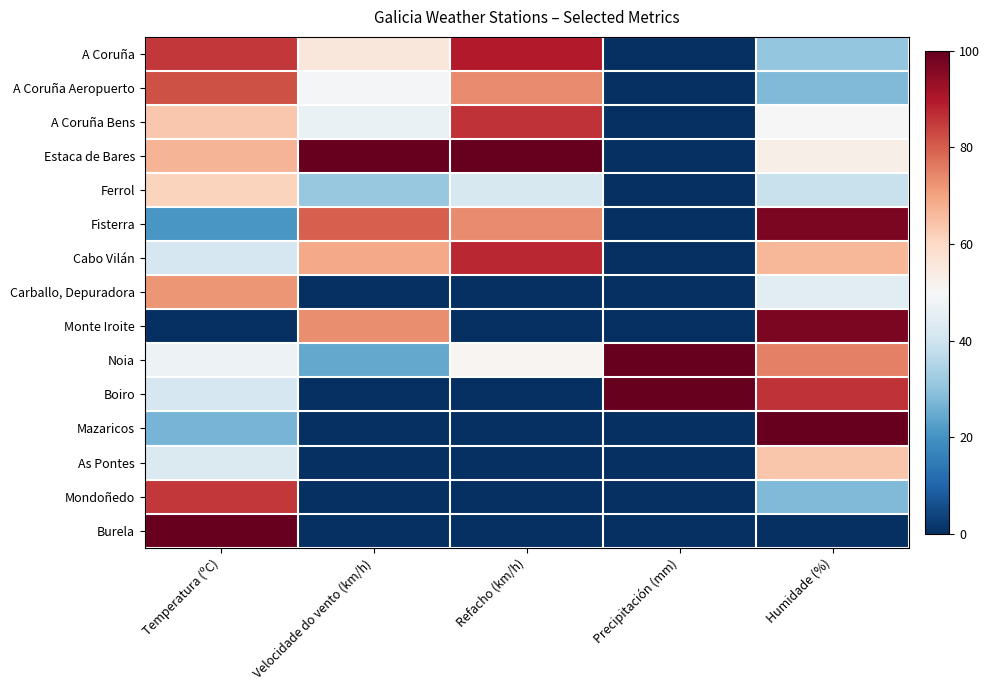

Reading left to right, extract all data points from this chart.

A Coruña: Temperatura (ºC)=0.9	Velocidade do vento (km/h)=0.6	Refacho (km/h)=0.9	Precipitación (mm)=0.0	Humidade (%)=0.3
A Coruña Aeropuerto: Temperatura (ºC)=0.8	Velocidade do vento (km/h)=0.5	Refacho (km/h)=0.7	Precipitación (mm)=0.0	Humidade (%)=0.3
A Coruña Bens: Temperatura (ºC)=0.6	Velocidade do vento (km/h)=0.5	Refacho (km/h)=0.9	Precipitación (mm)=0.0	Humidade (%)=0.5
Estaca de Bares: Temperatura (ºC)=0.7	Velocidade do vento (km/h)=1.0	Refacho (km/h)=1.0	Precipitación (mm)=0.0	Humidade (%)=0.5
Ferrol: Temperatura (ºC)=0.6	Velocidade do vento (km/h)=0.3	Refacho (km/h)=0.4	Precipitación (mm)=0.0	Humidade (%)=0.4
Fisterra: Temperatura (ºC)=0.2	Velocidade do vento (km/h)=0.8	Refacho (km/h)=0.7	Precipitación (mm)=0.0	Humidade (%)=1.0
Cabo Vilán: Temperatura (ºC)=0.4	Velocidade do vento (km/h)=0.7	Refacho (km/h)=0.9	Precipitación (mm)=0.0	Humidade (%)=0.7
Carballo, Depuradora: Temperatura (ºC)=0.7	Velocidade do vento (km/h)=0.0	Refacho (km/h)=0.0	Precipitación (mm)=0.0	Humidade (%)=0.4
Monte Iroite: Temperatura (ºC)=0.0	Velocidade do vento (km/h)=0.7	Refacho (km/h)=0.0	Precipitación (mm)=0.0	Humidade (%)=1.0
Noia: Temperatura (ºC)=0.5	Velocidade do vento (km/h)=0.2	Refacho (km/h)=0.5	Precipitación (mm)=1.0	Humidade (%)=0.8
Boiro: Temperatura (ºC)=0.4	Velocidade do vento (km/h)=0.0	Refacho (km/h)=0.0	Precipitación (mm)=1.0	Humidade (%)=0.9
Mazaricos: Temperatura (ºC)=0.3	Velocidade do vento (km/h)=0.0	Refacho (km/h)=0.0	Precipitación (mm)=0.0	Humidade (%)=1.0
As Pontes: Temperatura (ºC)=0.4	Velocidade do vento (km/h)=0.0	Refacho (km/h)=0.0	Precipitación (mm)=0.0	Humidade (%)=0.6
Mondoñedo: Temperatura (ºC)=0.9	Velocidade do vento (km/h)=0.0	Refacho (km/h)=0.0	Precipitación (mm)=0.0	Humidade (%)=0.3
Burela: Temperatura (ºC)=1.0	Velocidade do vento (km/h)=0.0	Refacho (km/h)=0.0	Precipitación (mm)=0.0	Humidade (%)=0.0